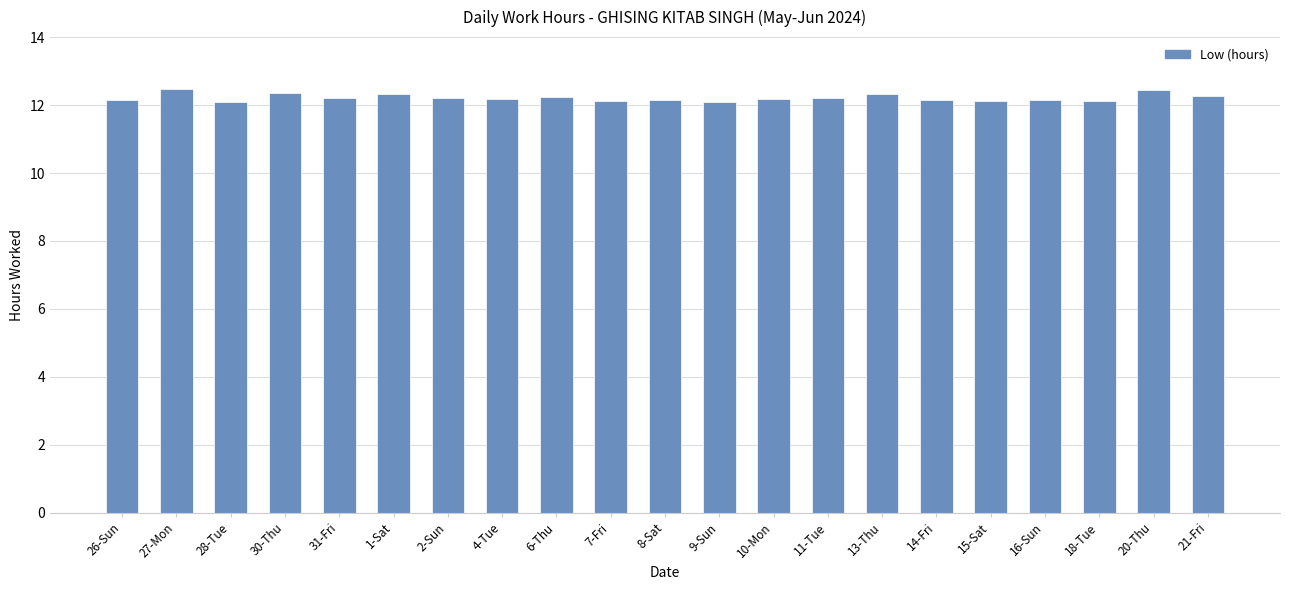

What is the label of the 13th bar from the right?

6-Thu